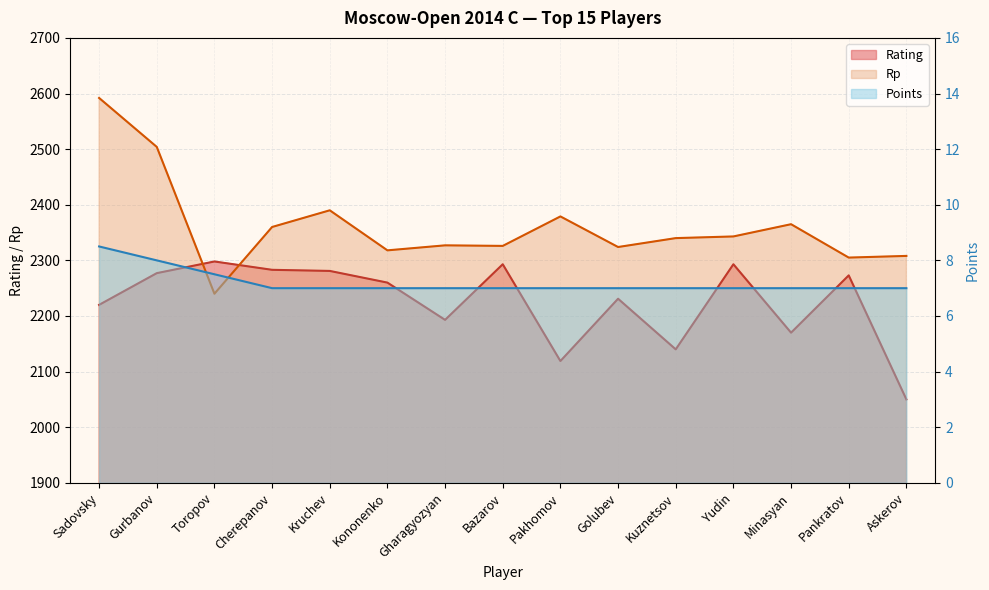

At which category is the sum across all series the highest?

Sadovsky